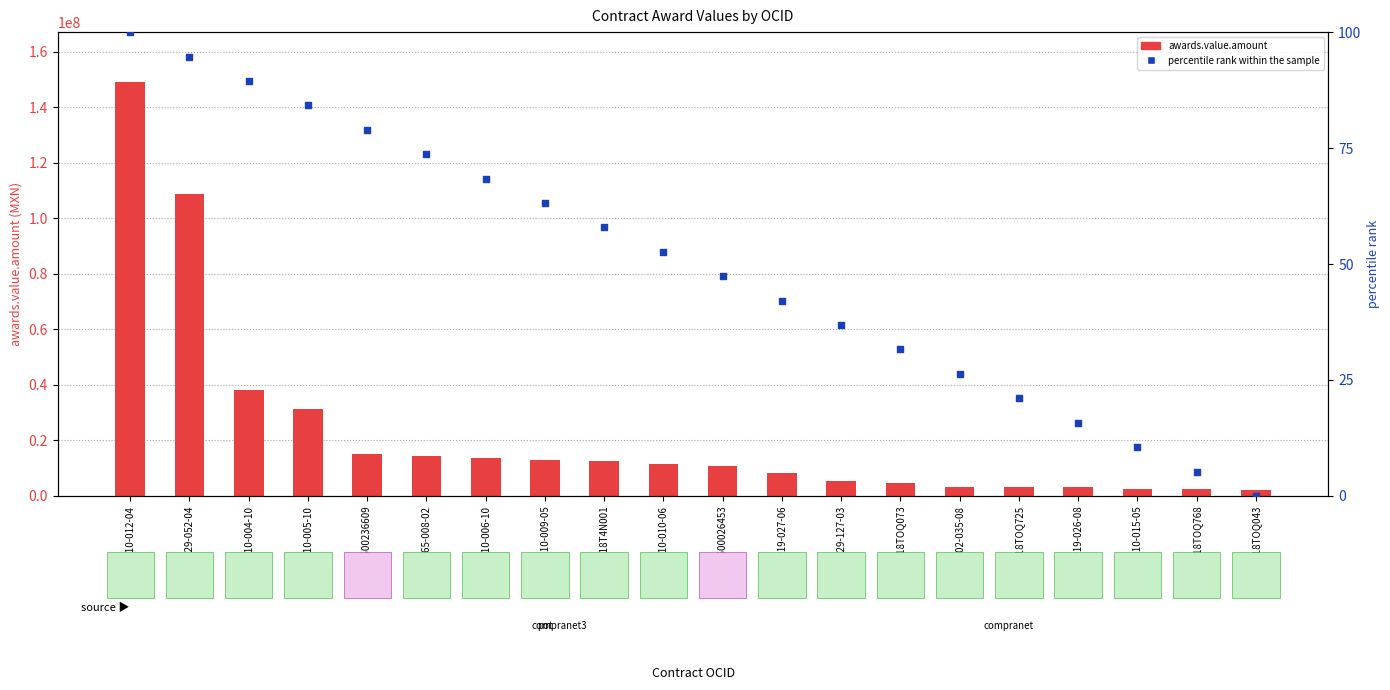

At how many categories does at least one series exceed 145365697?

1